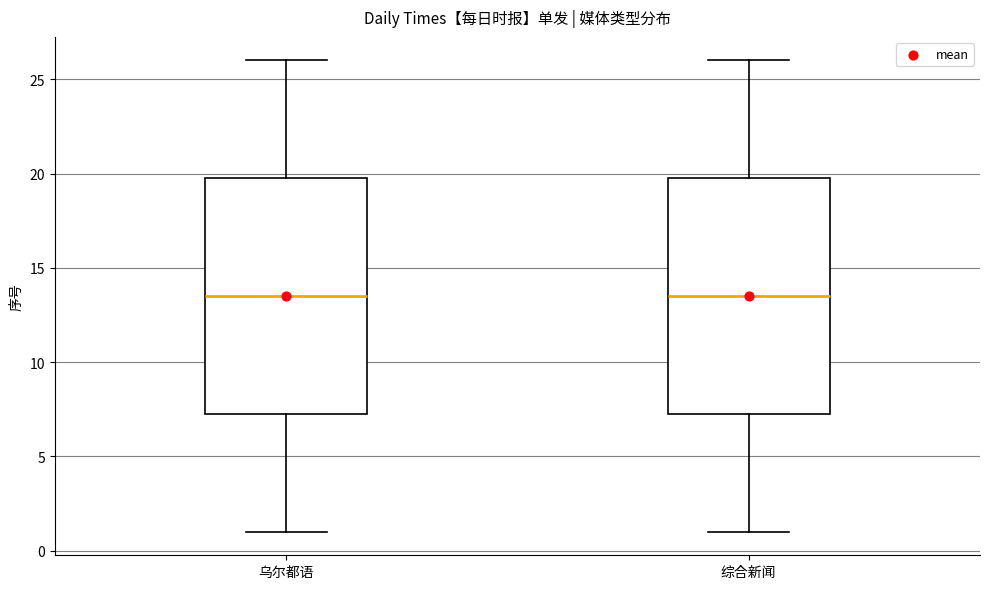

Reading left to right, read every box against the y-axis: the position of its median line, the range the box covers, and the ends of its whiskers. The values are not printed on the chart, so give them approximately, as read against the axis.

乌尔都语: median 13.5, box 7.5 to 20.0, whiskers 1.0 to 26.0
综合新闻: median 13.5, box 7.5 to 20.0, whiskers 1.0 to 26.0